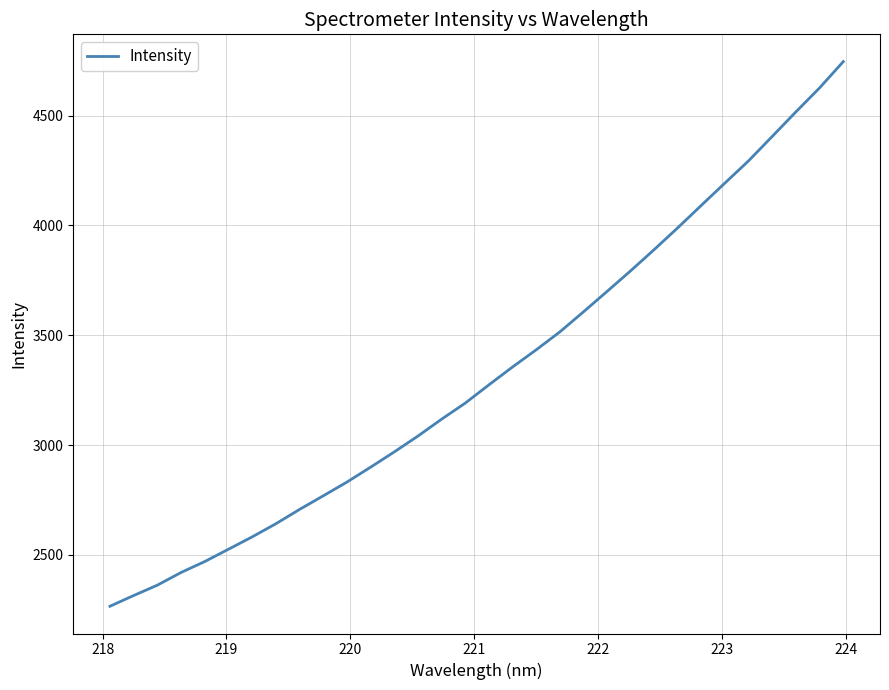

What is the maximum value shown in the chart?

4746.5